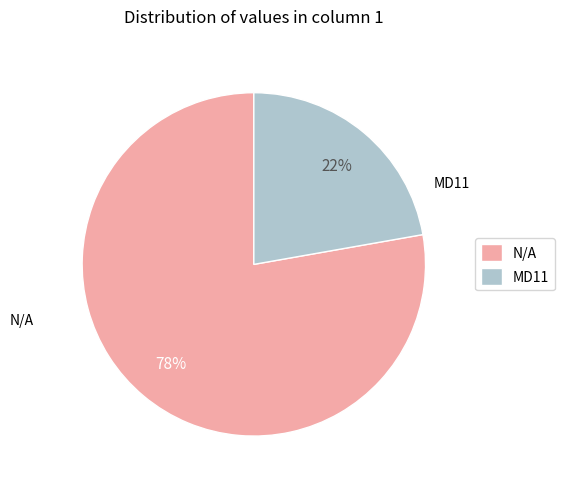

Between N/A and MD11, which is larger?

N/A